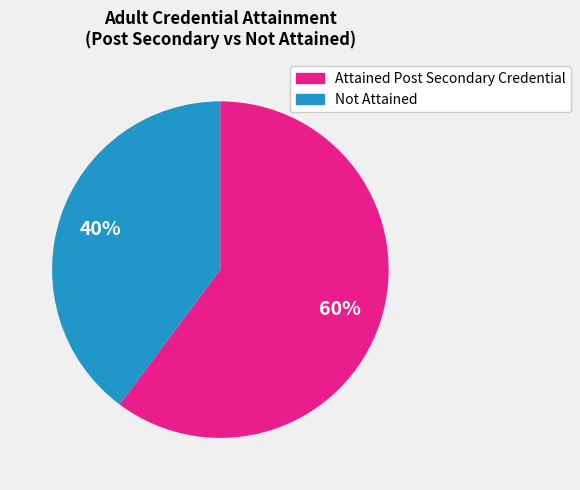

To the nearest percent, what is the difference between the largest and smallest slice percentages?

20%